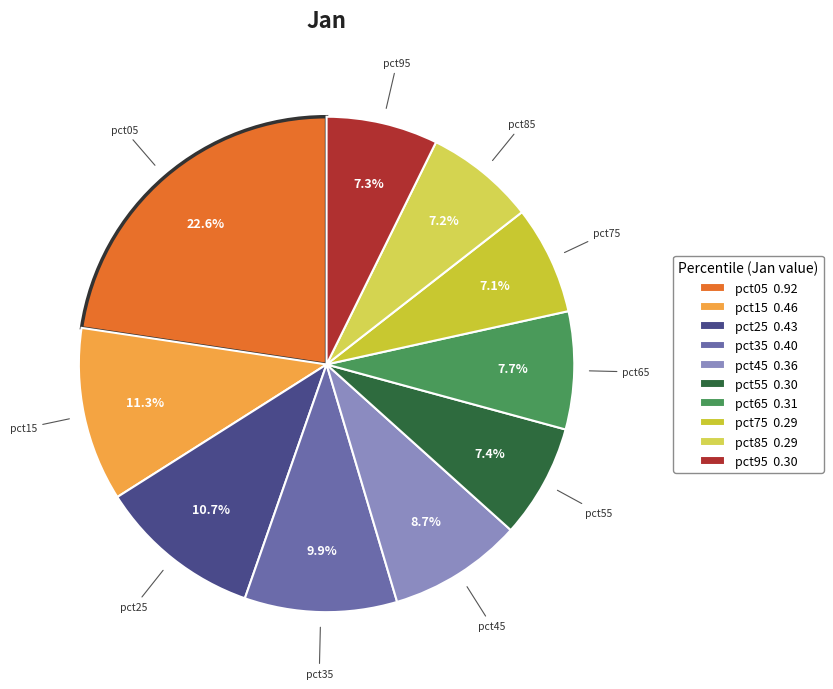

To the nearest percent, what is the average slice percentage?

10%